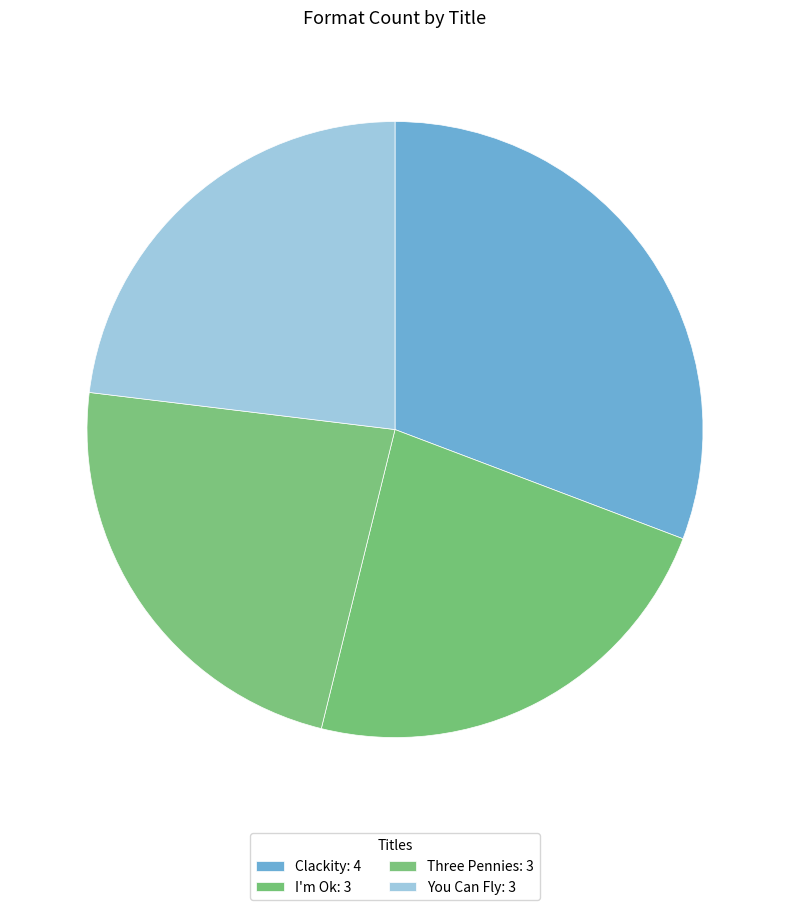

Count the number of slices in the pie.

4